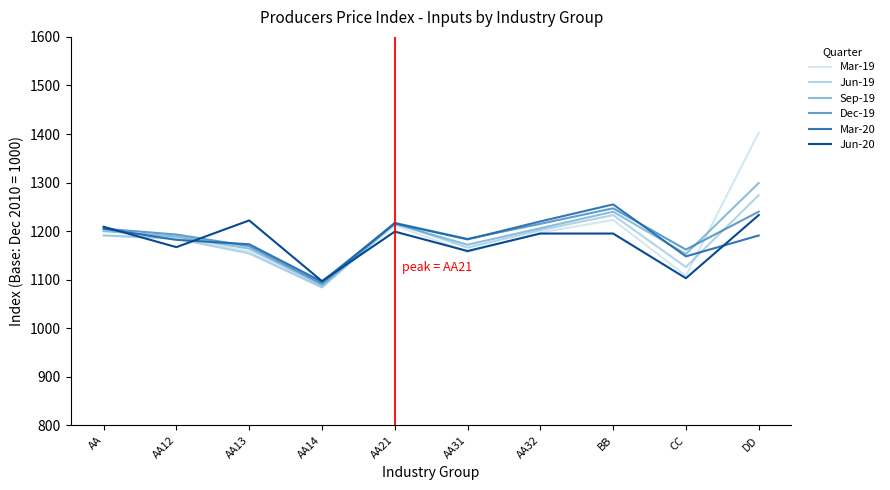

The Sep-19 series shows 1240 at BB. True or false?

True